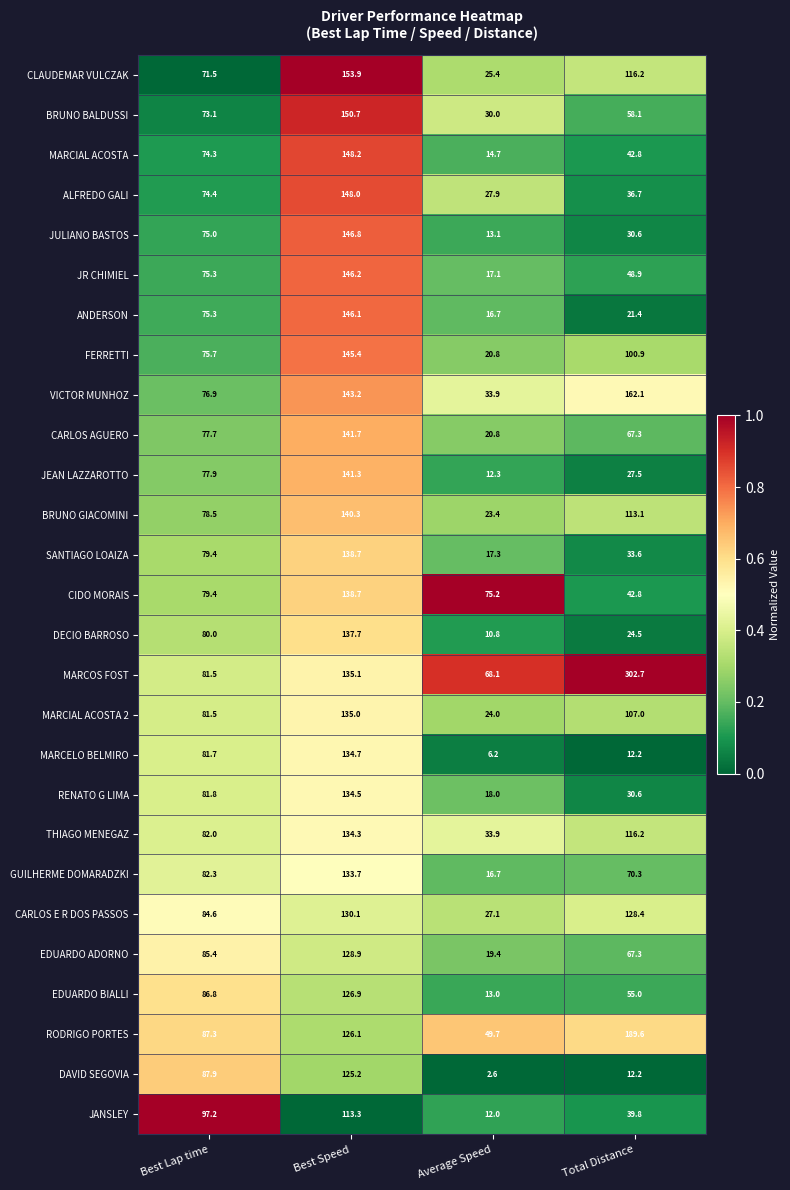

Where does the DAVID SEGOVIA series first go above 87?

Best Lap time